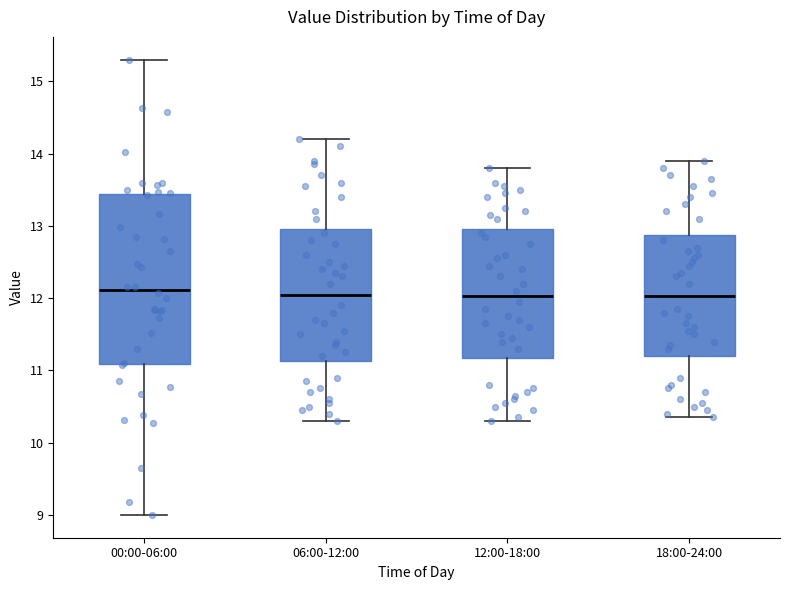

Reading left to right, transcribe this box plot: for each box, give where its median line is, the range the box spans, and where its two whiskers end, as read against the y-axis. The values are not printed on the chart, so give them approximately, as read against the axis.

00:00-06:00: median 12.1, box 11.1 to 13.4, whiskers 9.0 to 15.3
06:00-12:00: median 12.1, box 11.1 to 13.0, whiskers 10.3 to 14.2
12:00-18:00: median 12.0, box 11.2 to 13.0, whiskers 10.3 to 13.8
18:00-24:00: median 12.0, box 11.2 to 12.9, whiskers 10.4 to 13.9